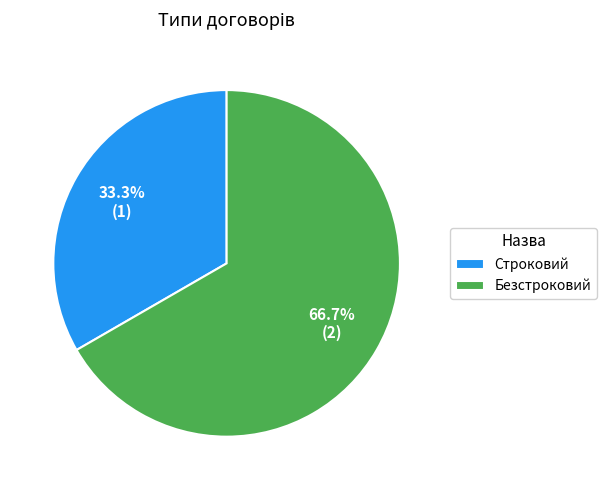

The Строковий slice represents 44% of the pie. True or false?

False